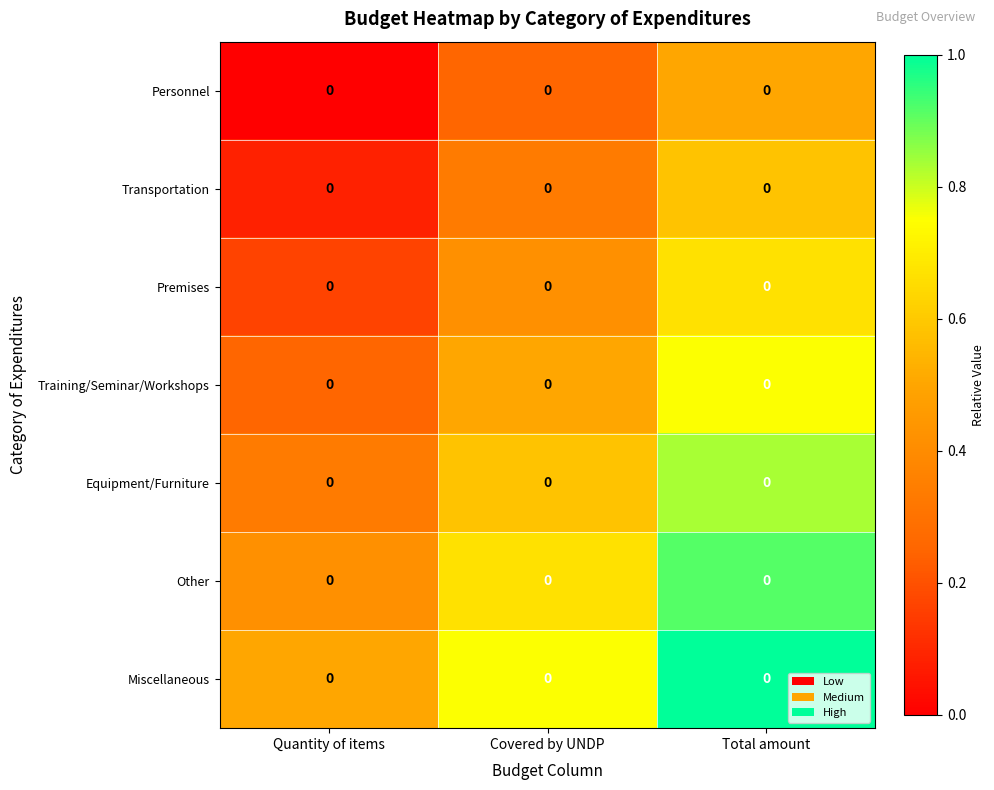

The Personnel series shows 0.5 at Total amount. True or false?

True